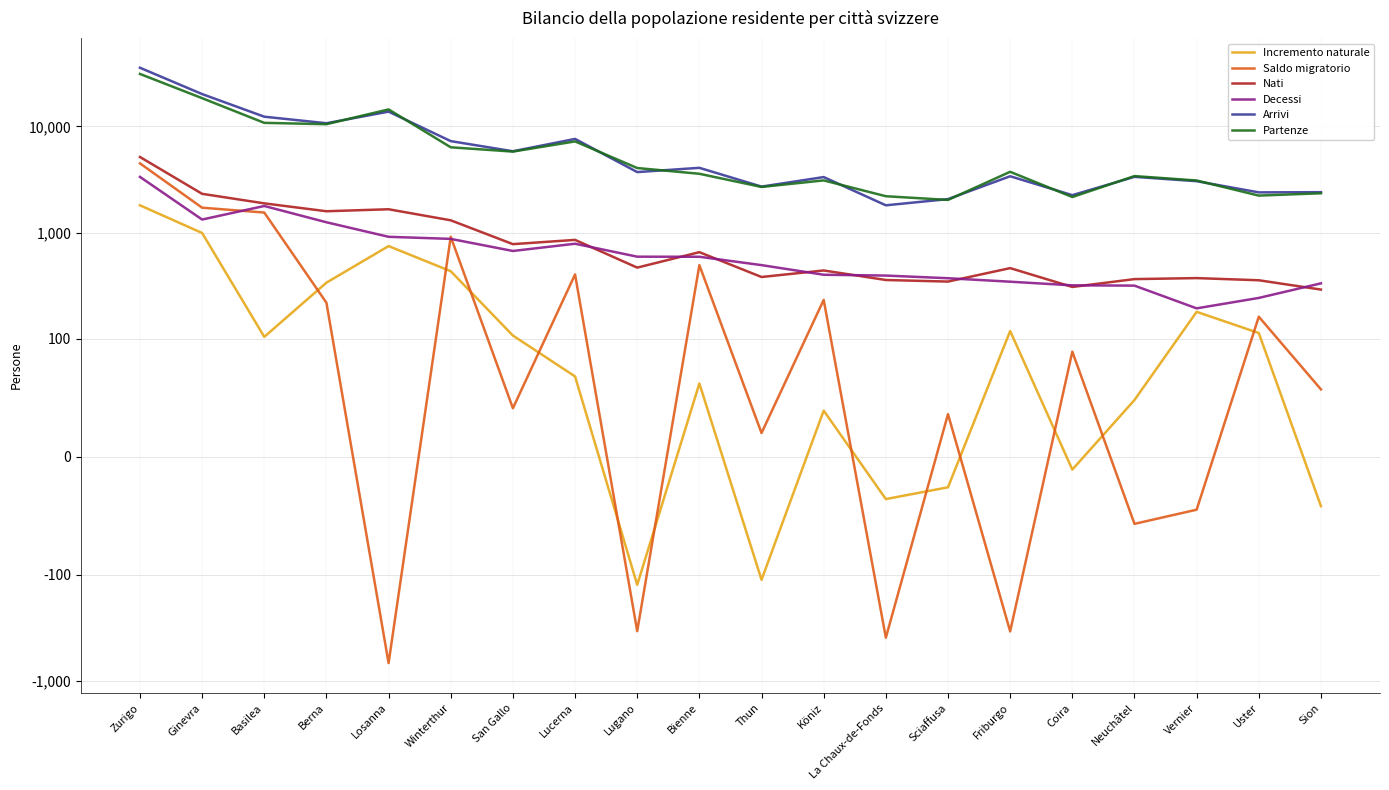

Count the number of categories in the chart.

20